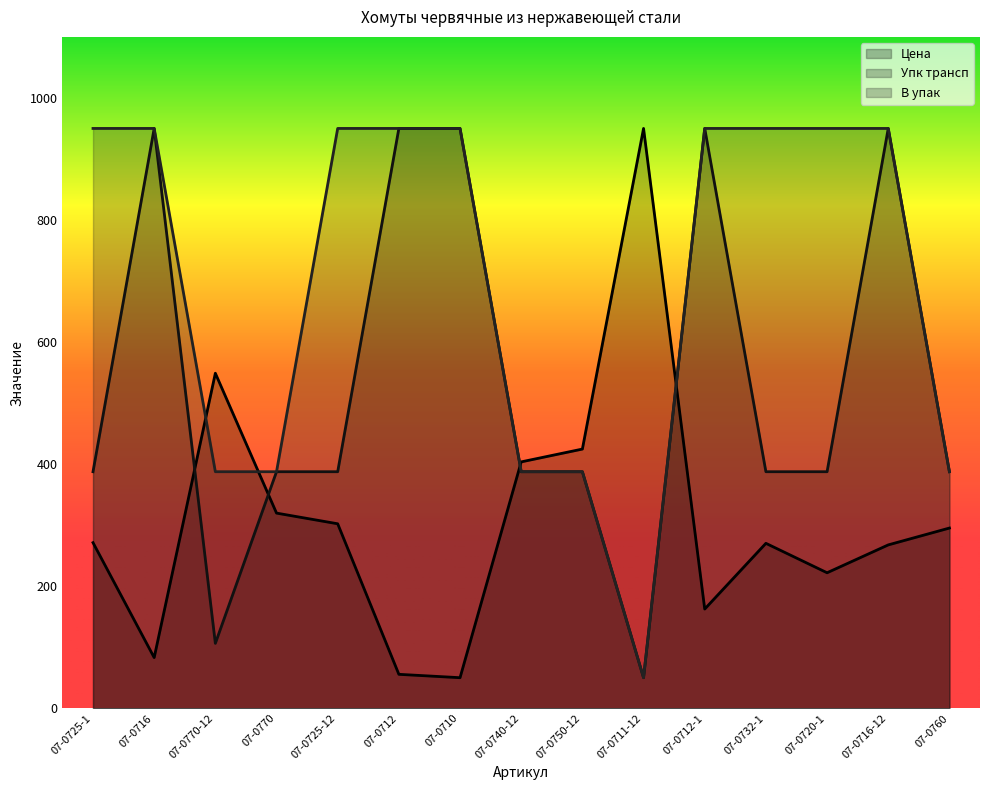

What position from the right is 07-0725-12?

11